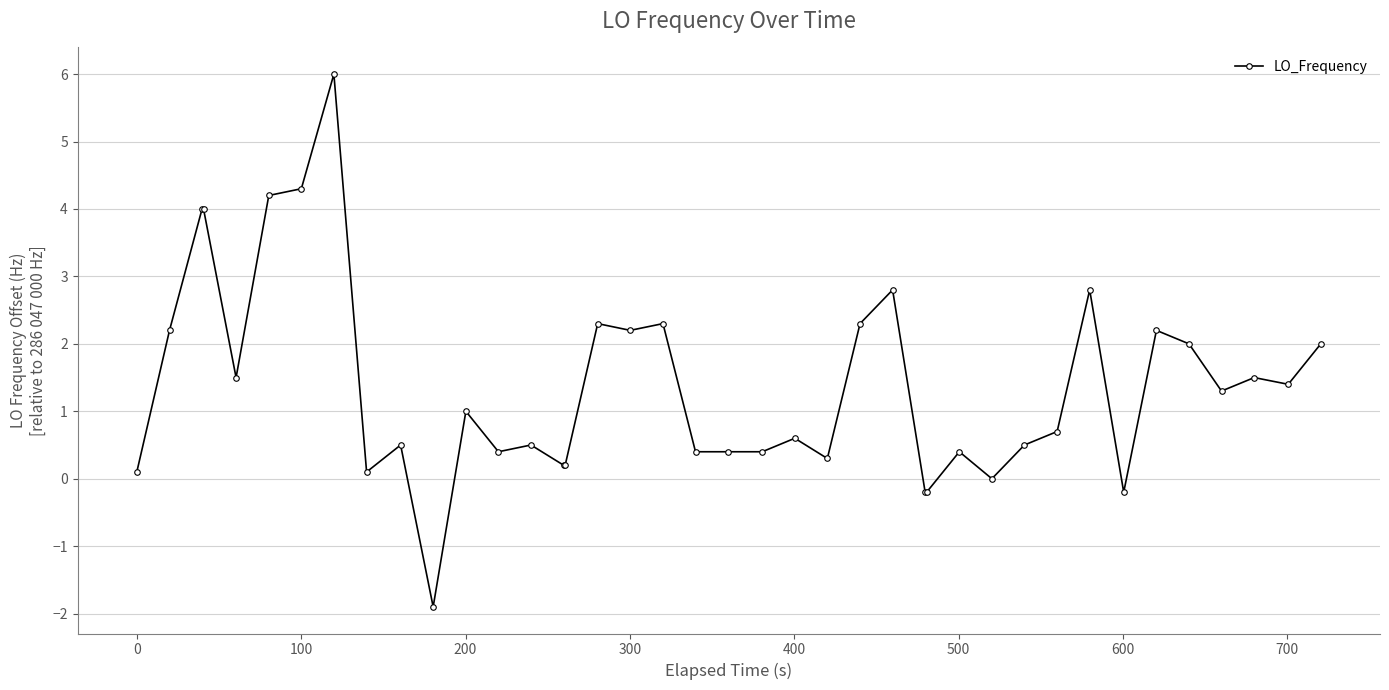

True or false: there are more than 0 points higher than both neighbors.

True